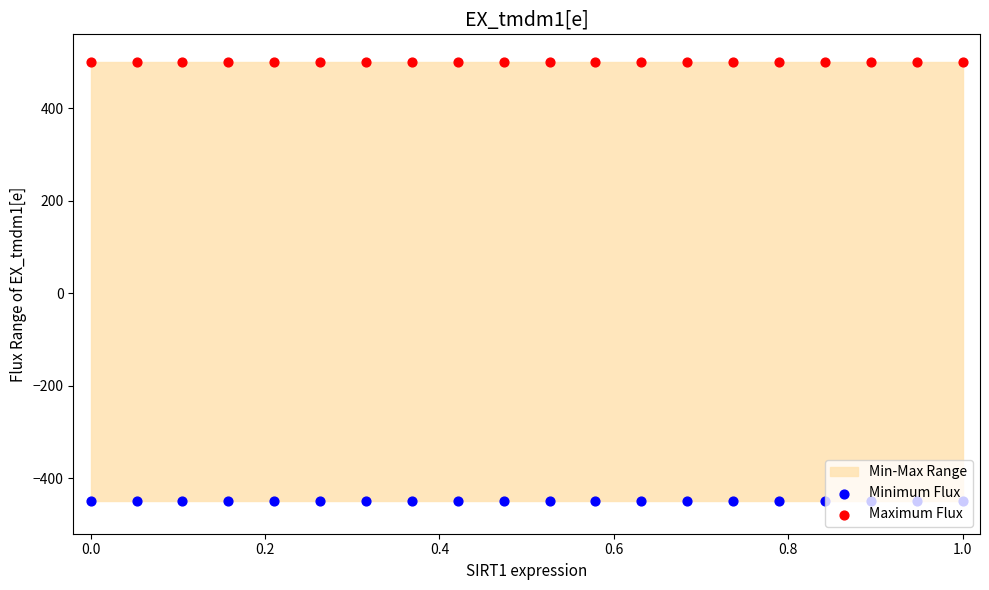

What is the total value across all series at 0.4?

50